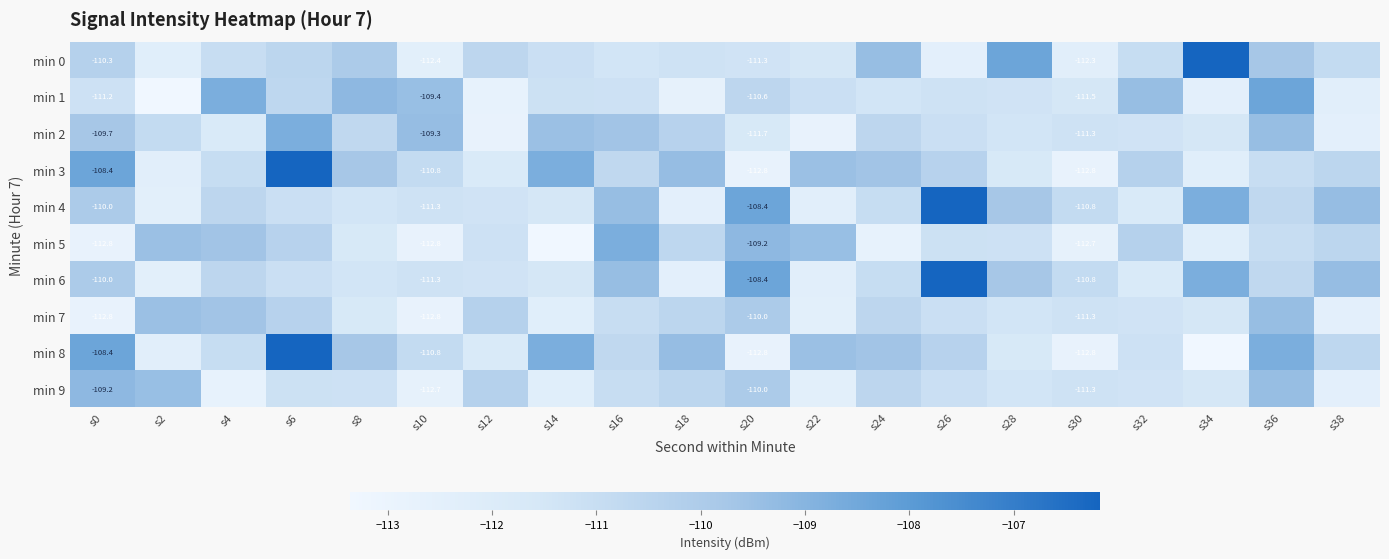

What is the difference between the min 9 values at s38 and s12?

2.2